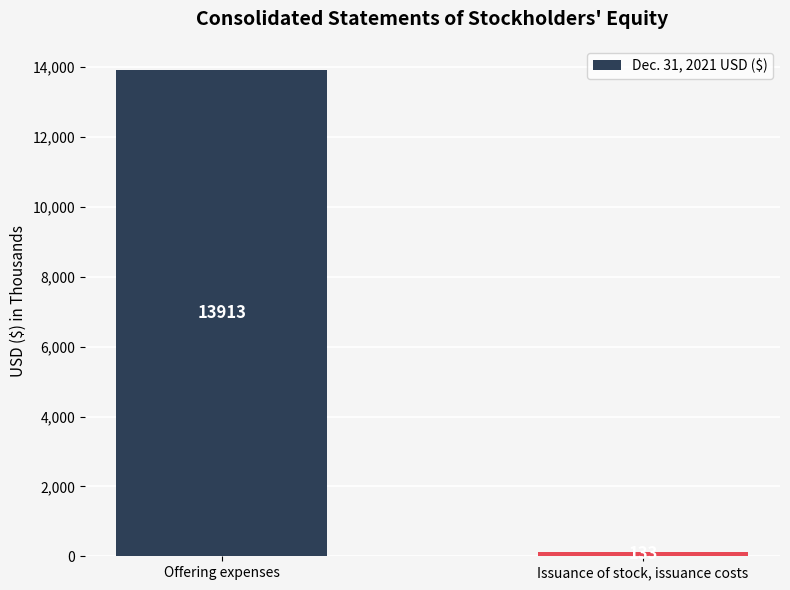

What is the label of the 1st bar from the right?

Issuance of stock, issuance costs